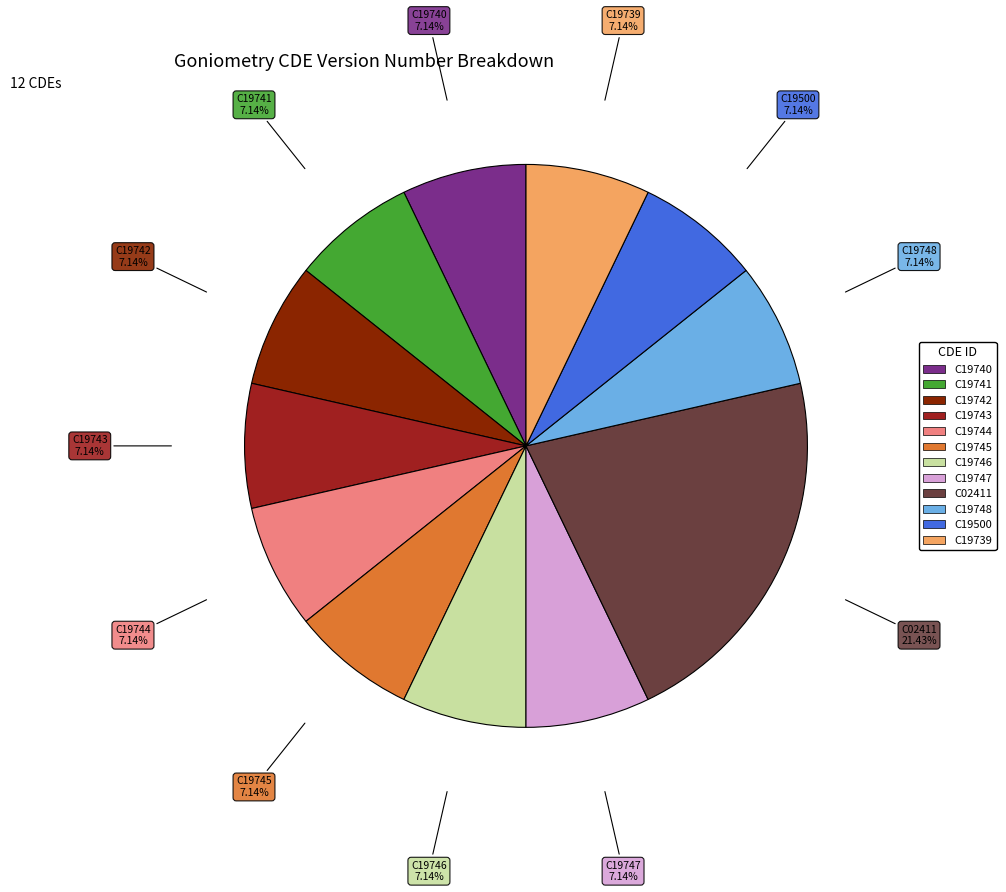

What percentage do C19500 and C19747 together represent?

14.3%